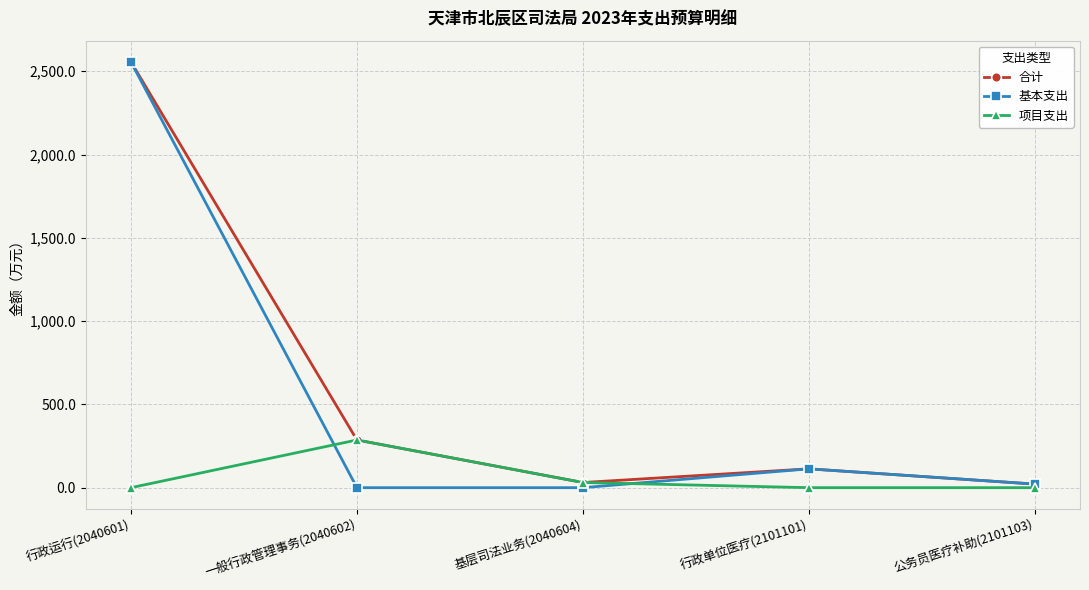

What is the approximate value of 合计 at 一般行政管理事务(2040602)?

286.4